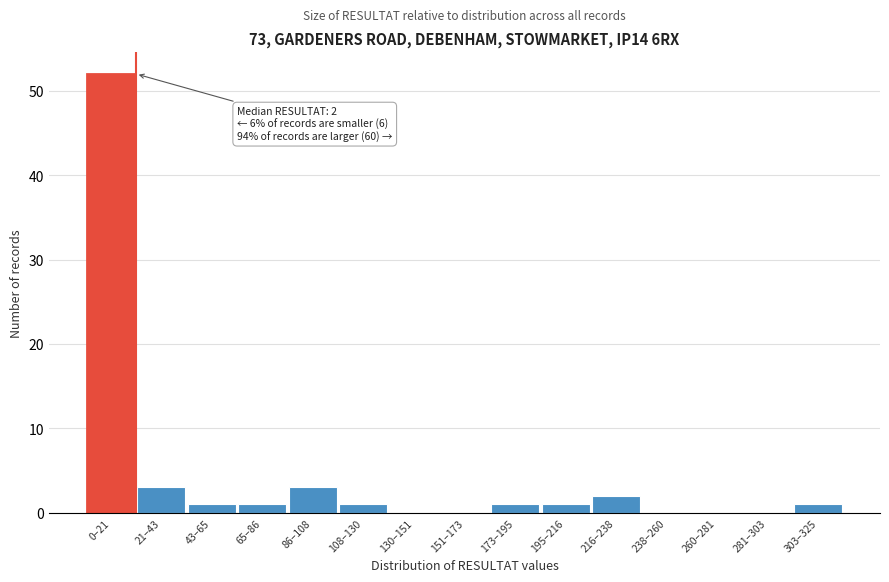

Reading left to right, transcribe all the data shown in this chart.

0–21=52	21–43=3	43–65=1	65–86=1	86–108=3	108–130=1	130–151=0	151–173=0	173–195=1	195–216=1	216–238=2	238–260=0	260–281=0	281–303=0	303–325=1